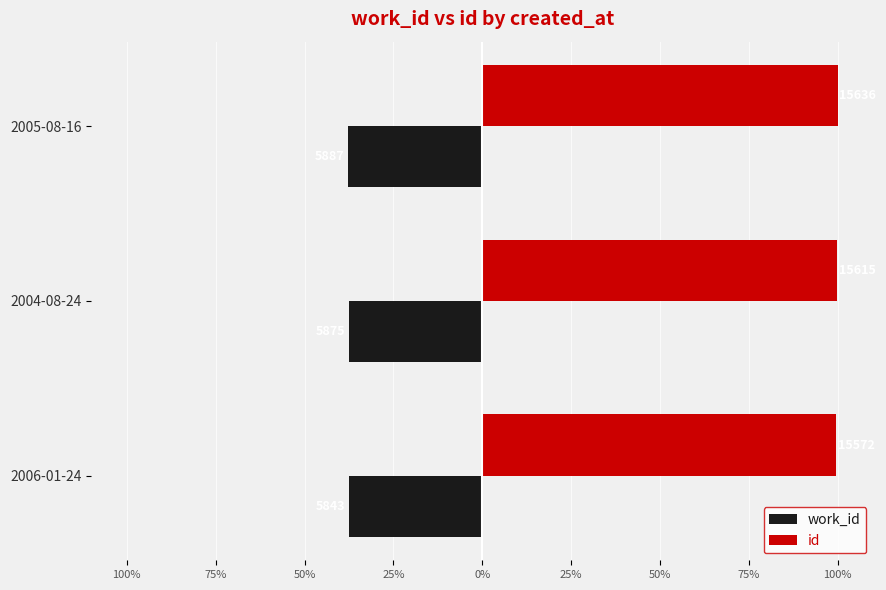

What are all the series names shown in the legend?

work_id, id